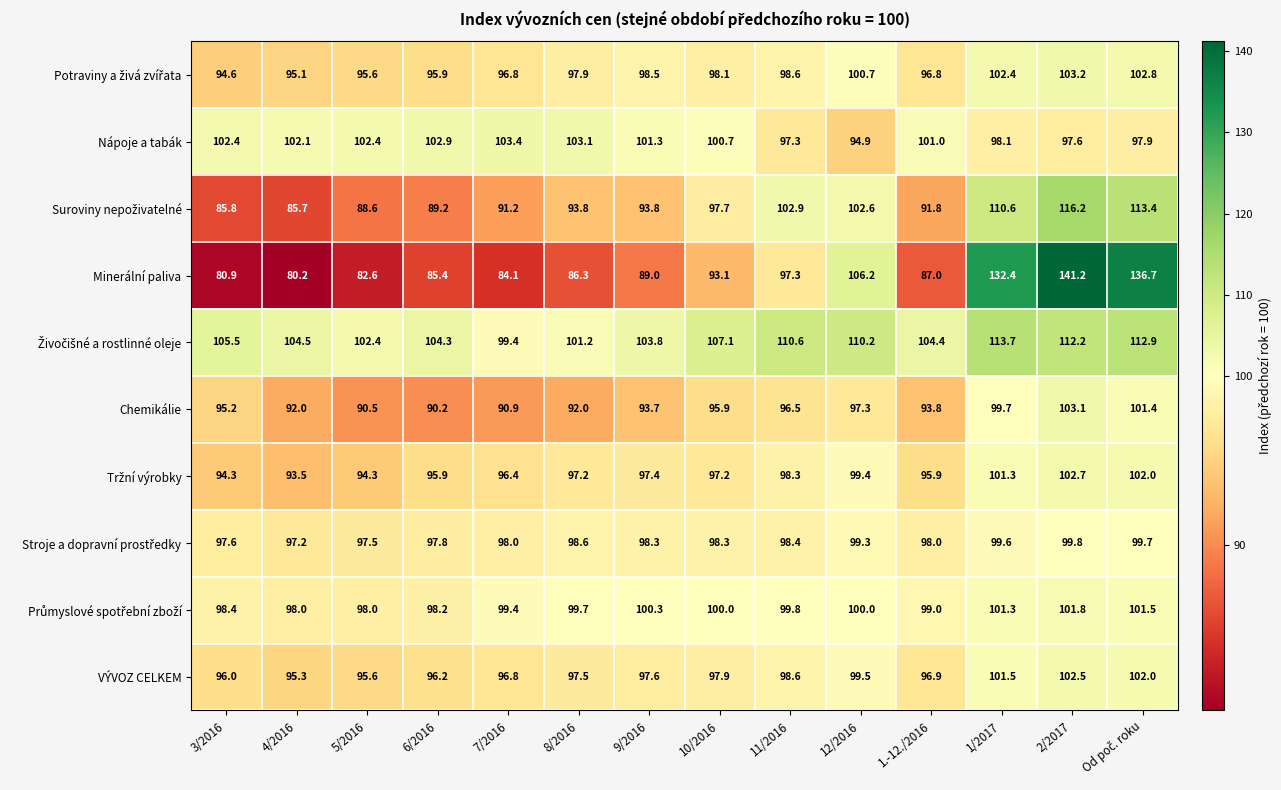

What is the maximum value shown in the chart?

141.2